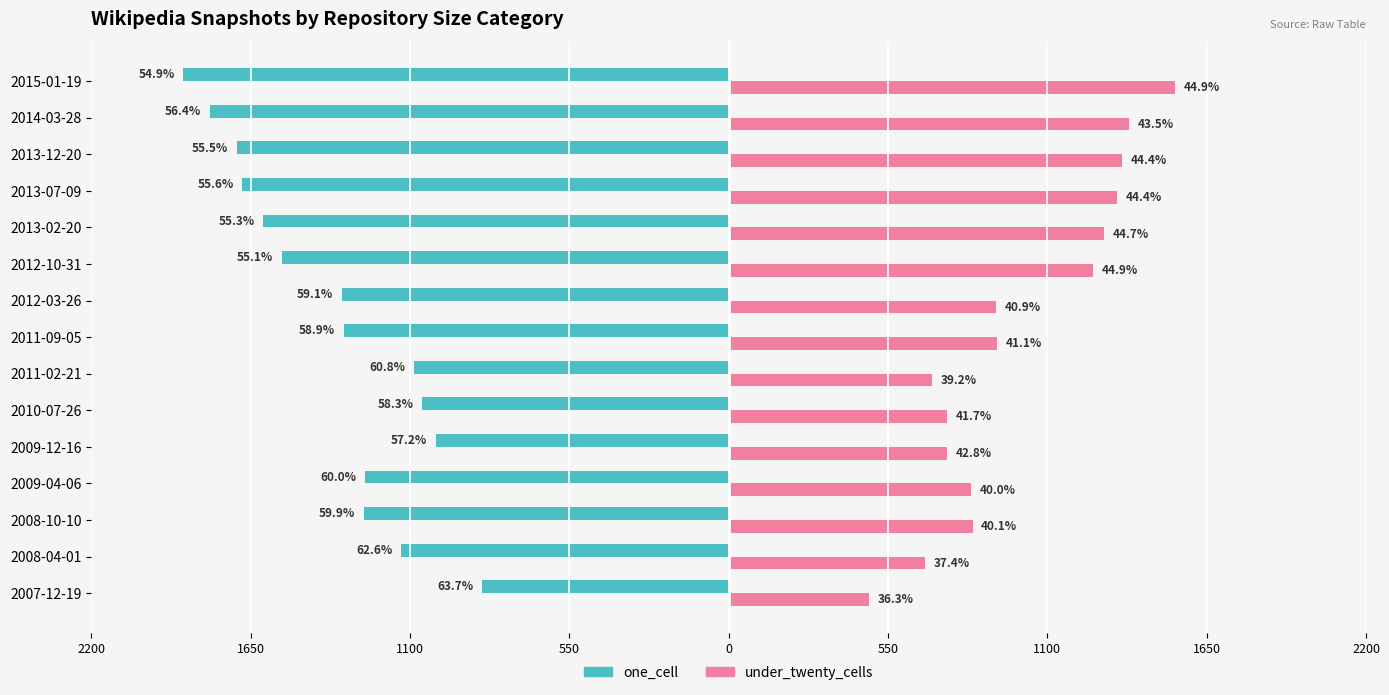

What are all the series names shown in the legend?

one_cell, under_twenty_cells